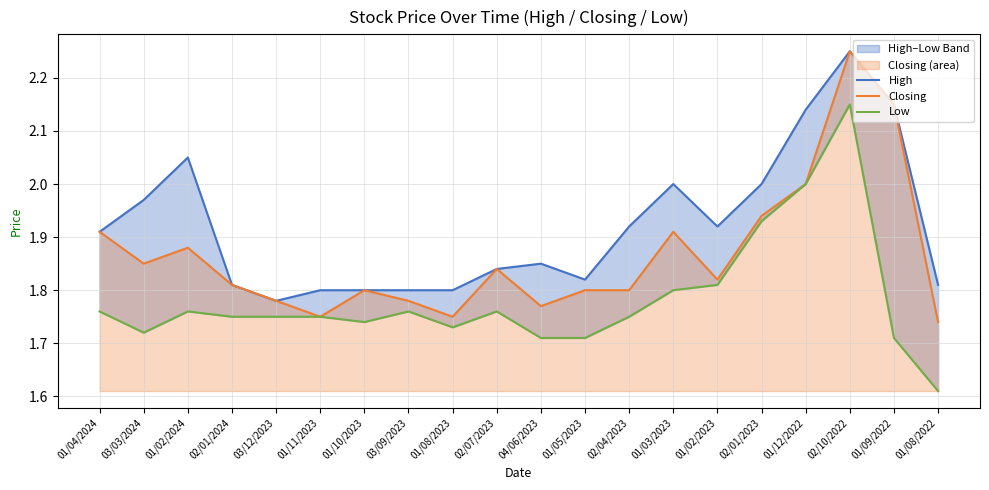

What is the greatest value displayed?

2.2